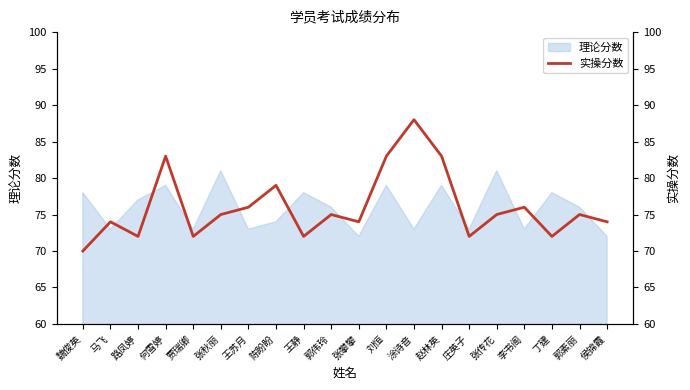

Reading left to right, transcribe all the data shown in this chart.

70	74	72	83	72	75	76	79	72	75	74	83	88	83	72	75	76	72	75	74